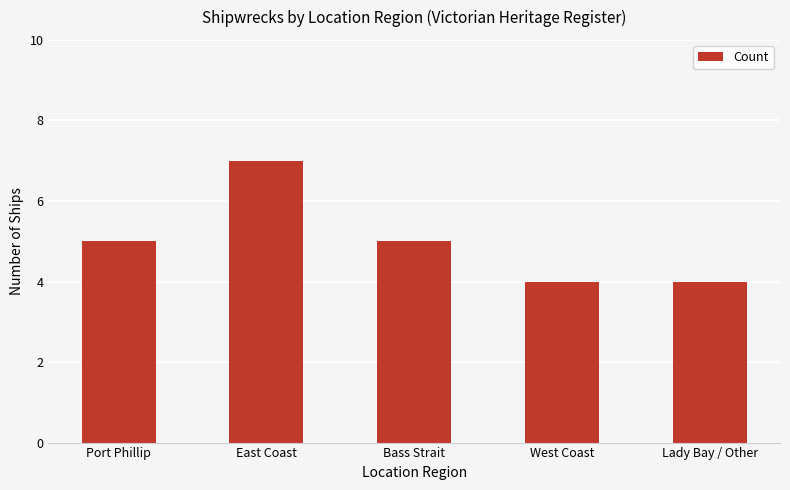

The value at East Coast is 7. True or false?

True